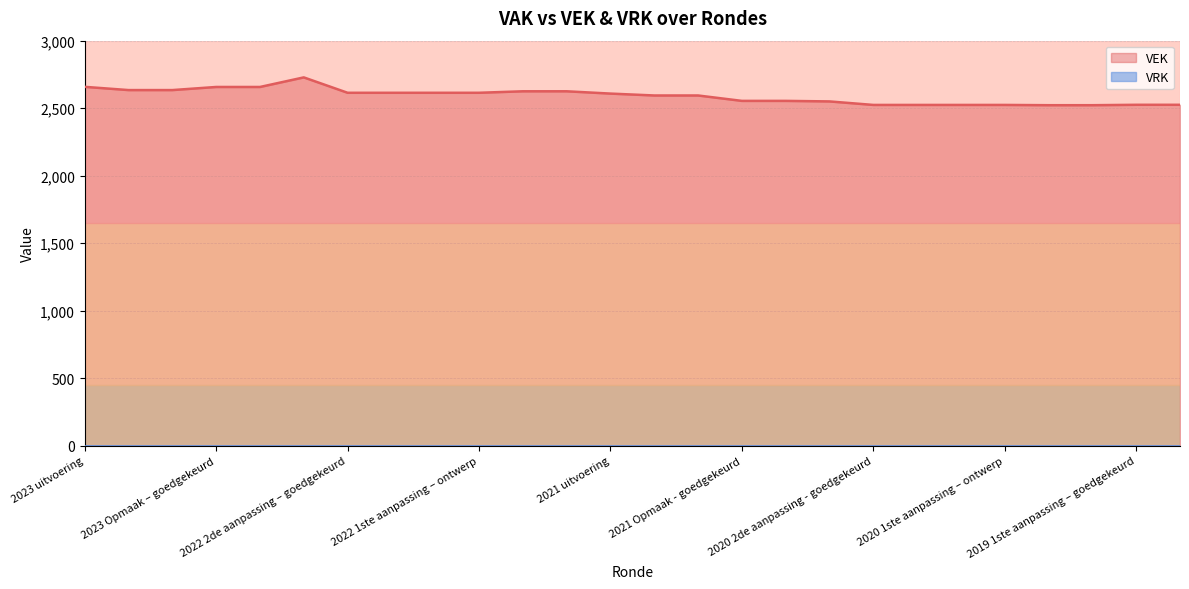

True or false: there are more than 2 points higher than both neighbors.

False